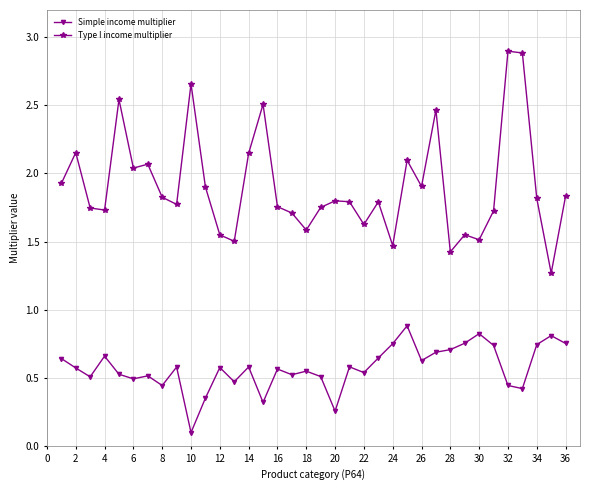

Which series has the largest range (max minus min)?

Type I income multiplier